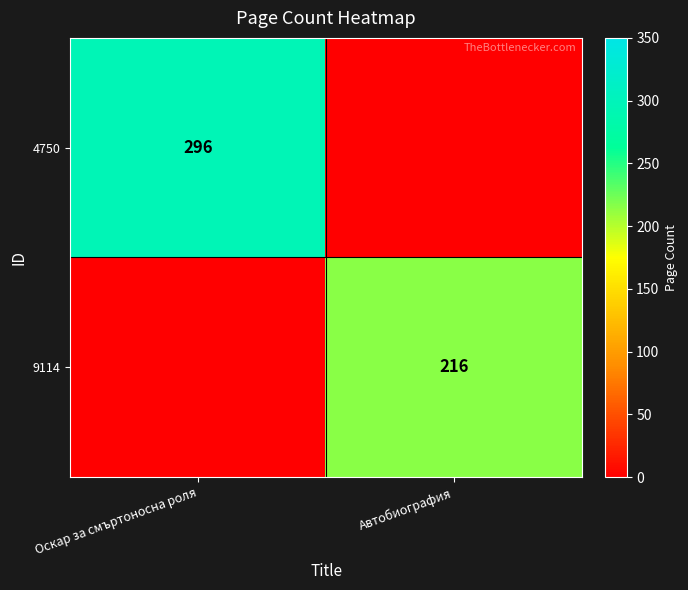

Is it true that 4750 equals 202 at Оскар за смъртоносна роля?

False